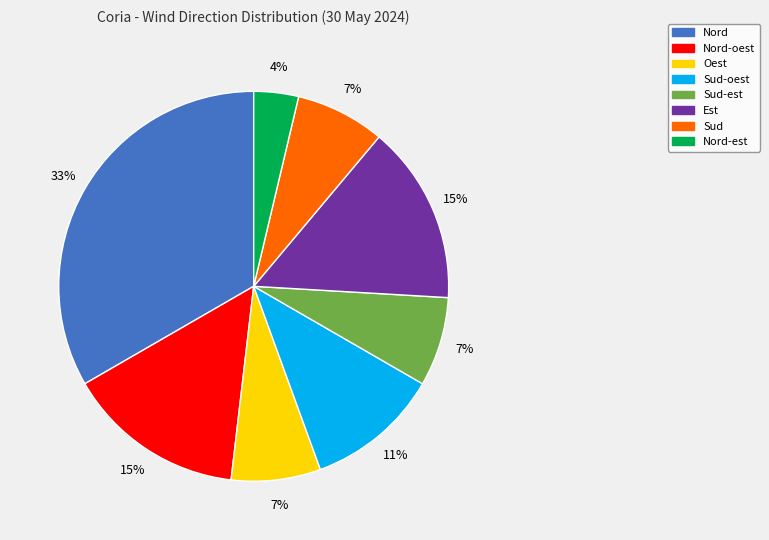

What is the smallest slice in the pie chart?

Nord-est